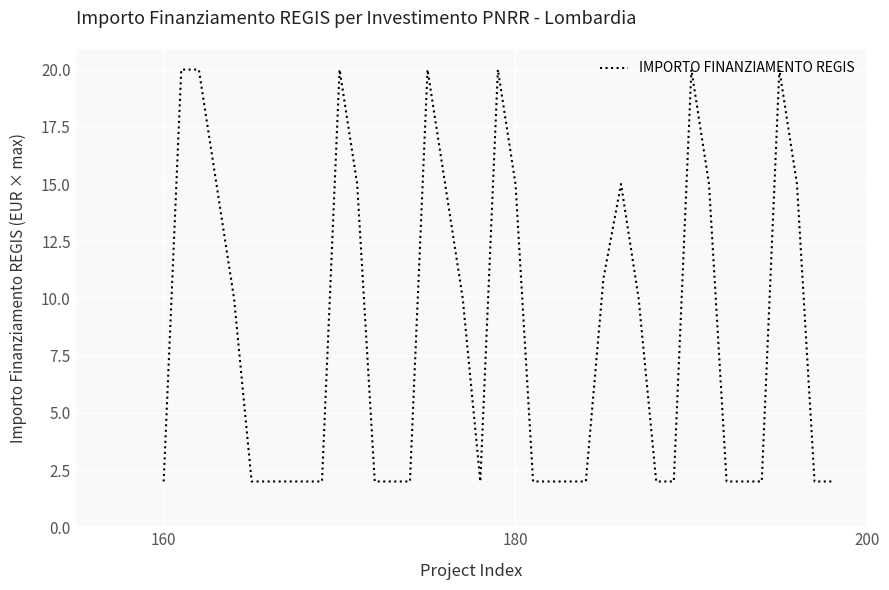

What is the difference between the maximum and minimum values?

18.0